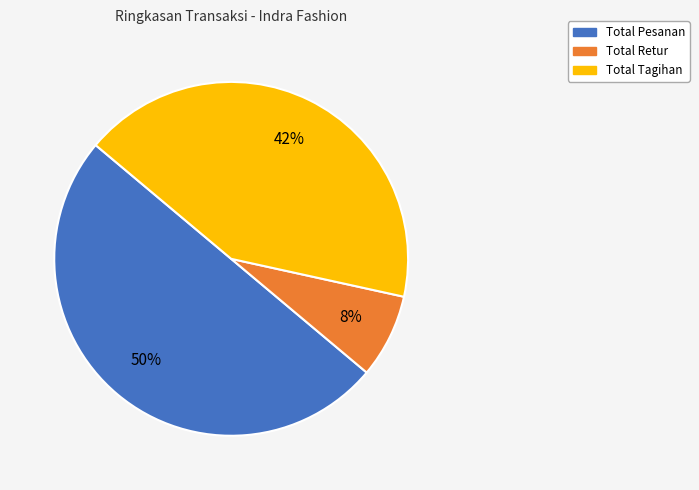

To the nearest percent, what is the average slice percentage?

33%